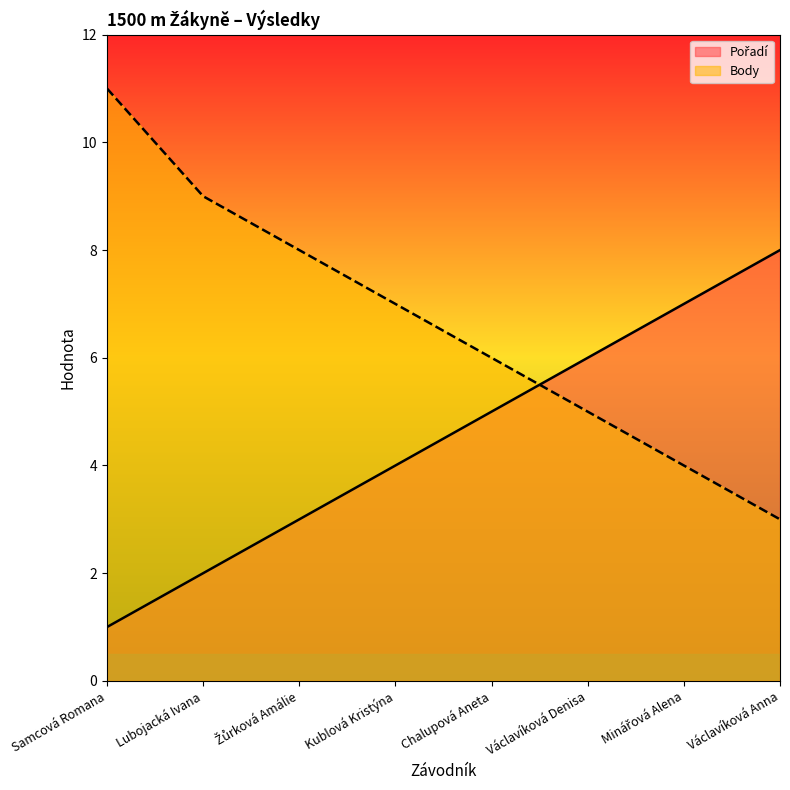

True or false: Body has more than 0 points higher than both neighbors.

False